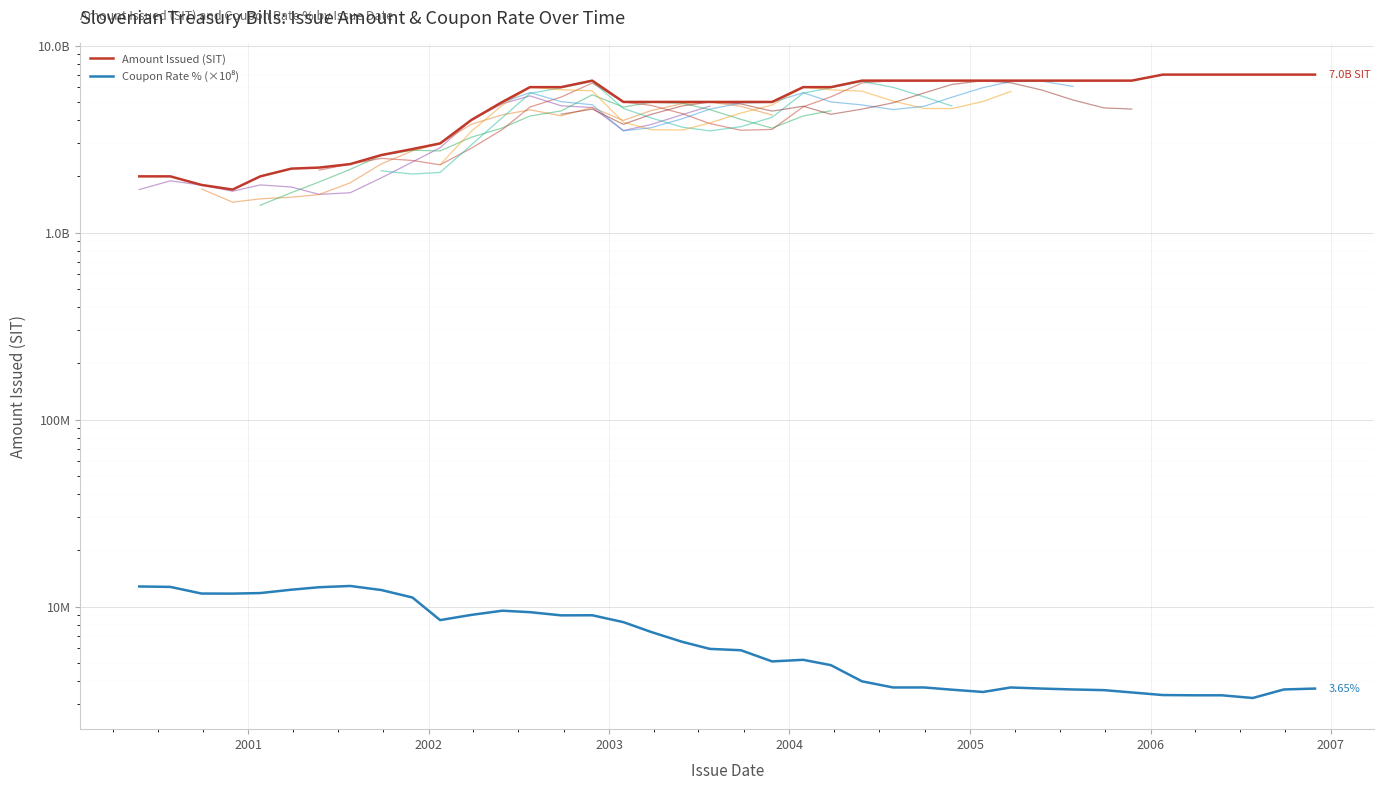

Which series has the widest spread of values?

Amount Issued (SIT)